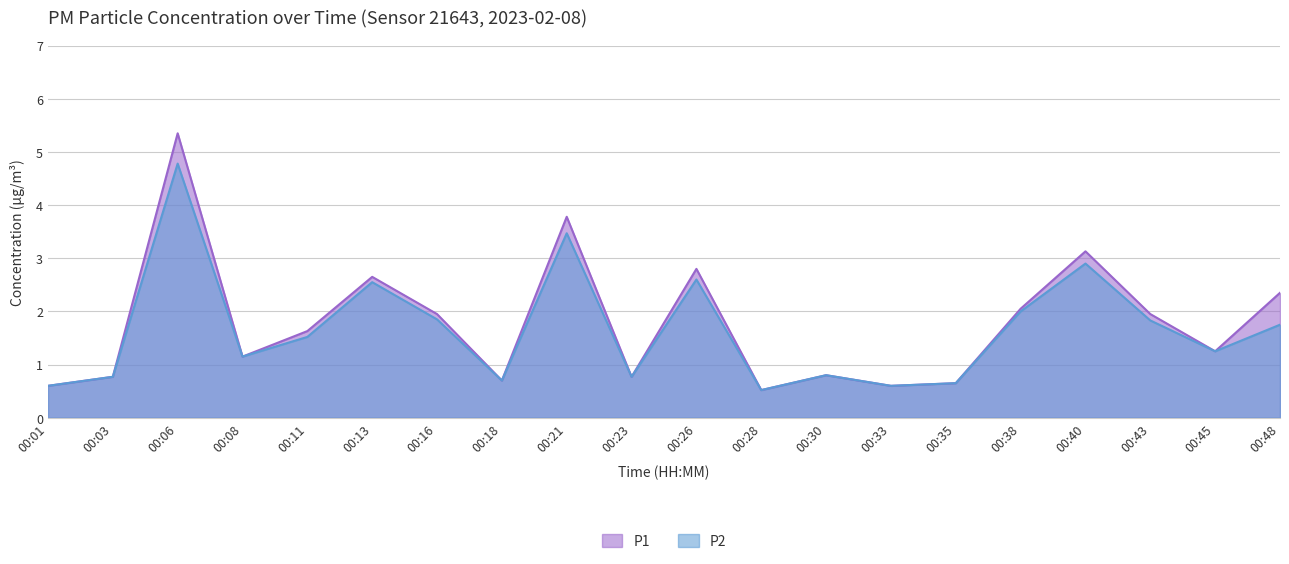

The value of P1 at 00:21 is 0.8. True or false?

False